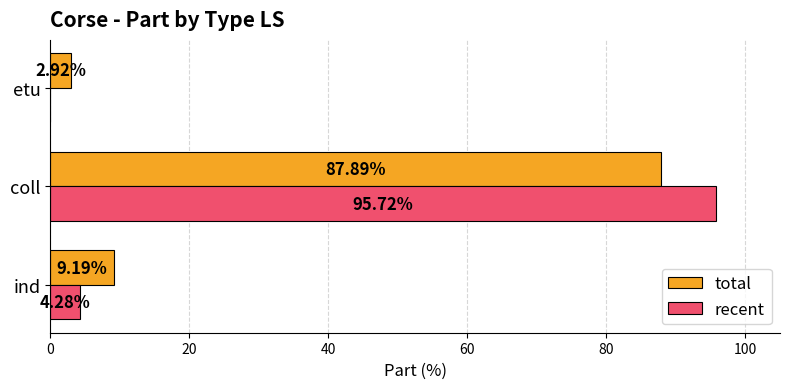

What is the sum of all recent values?

100.0